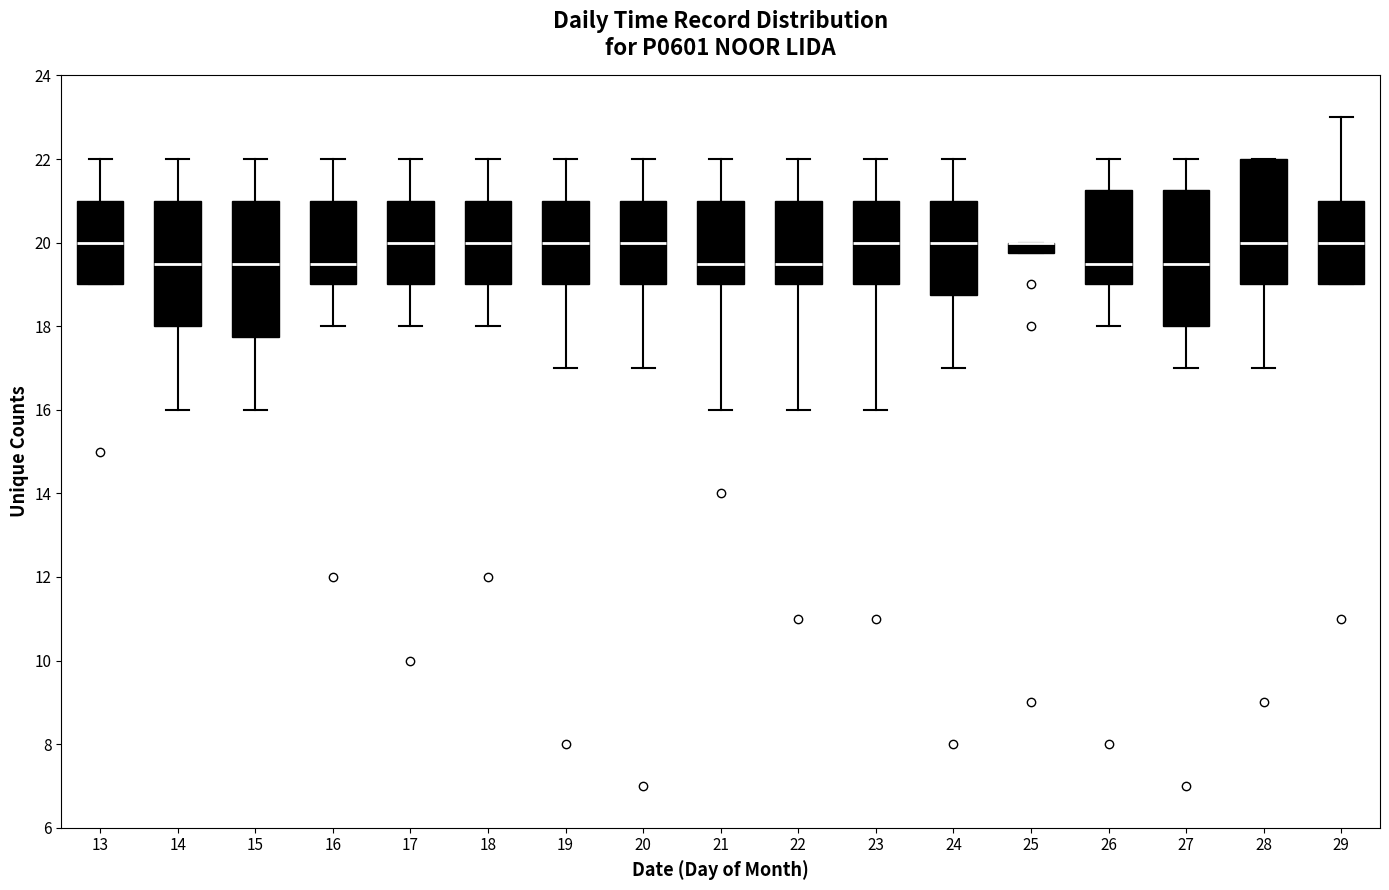

Where does the lower whisker of the box at x = 26 end on the y-axis? The values are not printed on the chart, so give them approximately, as read against the axis.

18.0